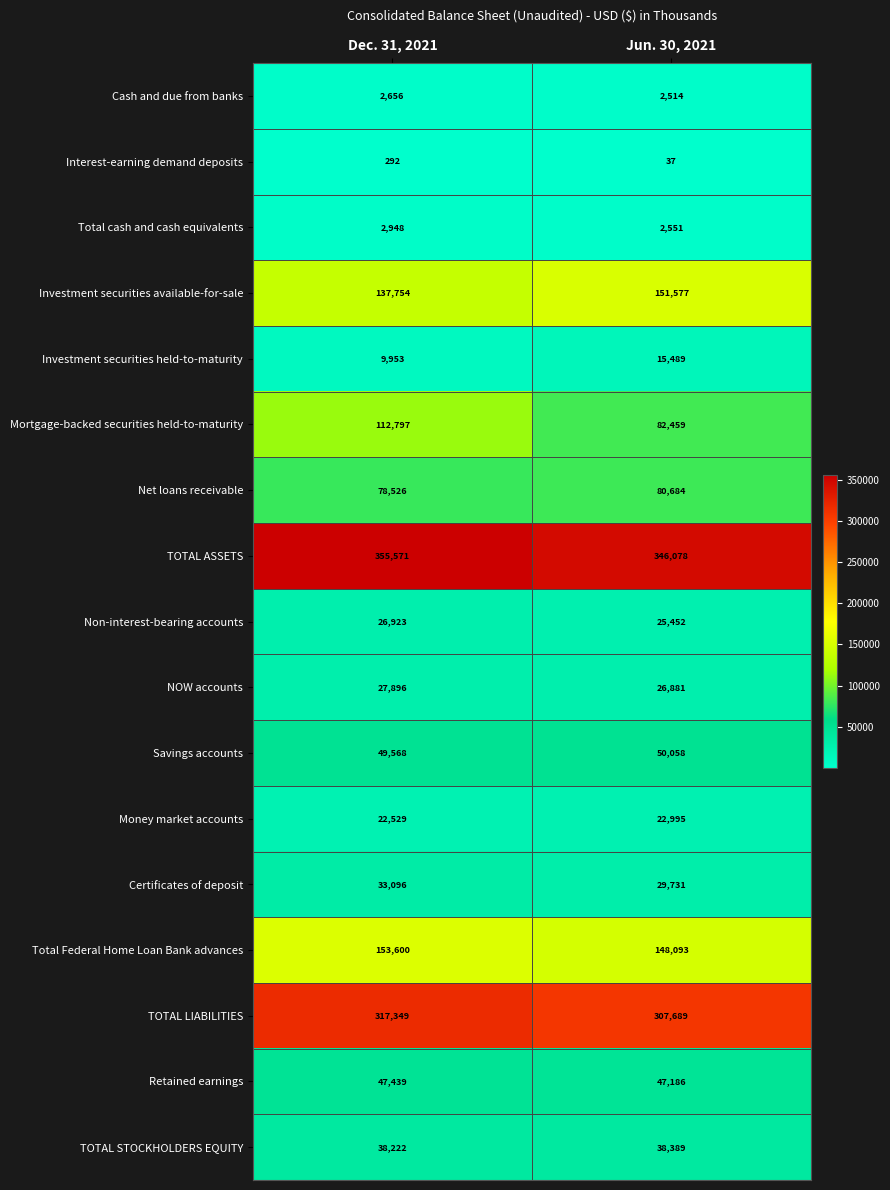

What is the average value of the Money market accounts series?

22762